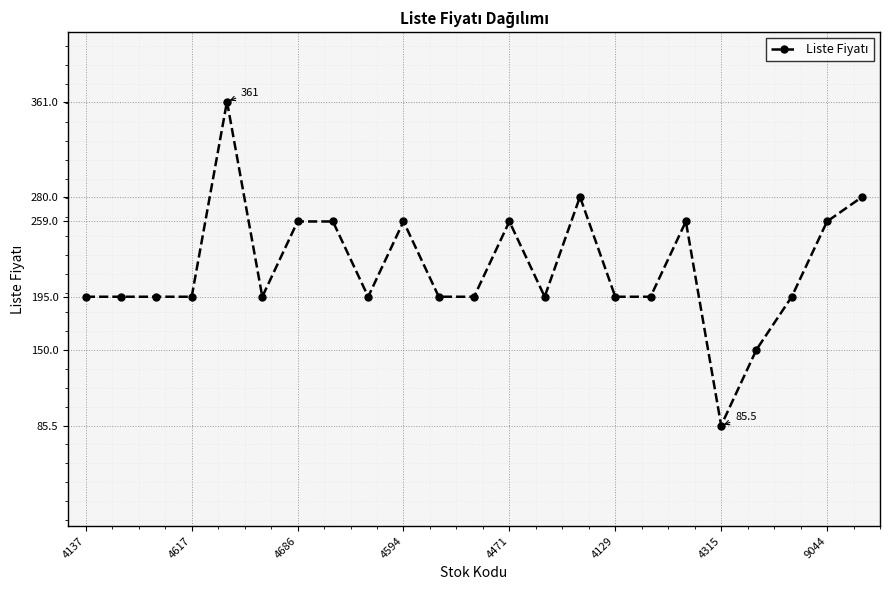

What is the difference between the maximum and minimum values?

275.5